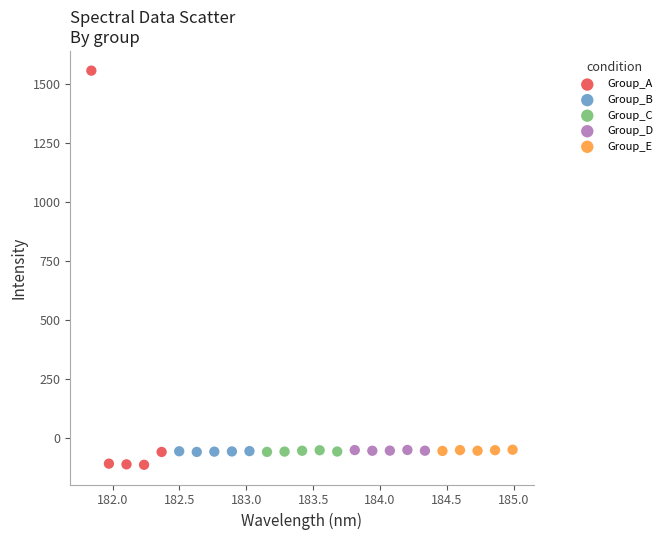

Which series has the widest spread of Y values?

Group_A